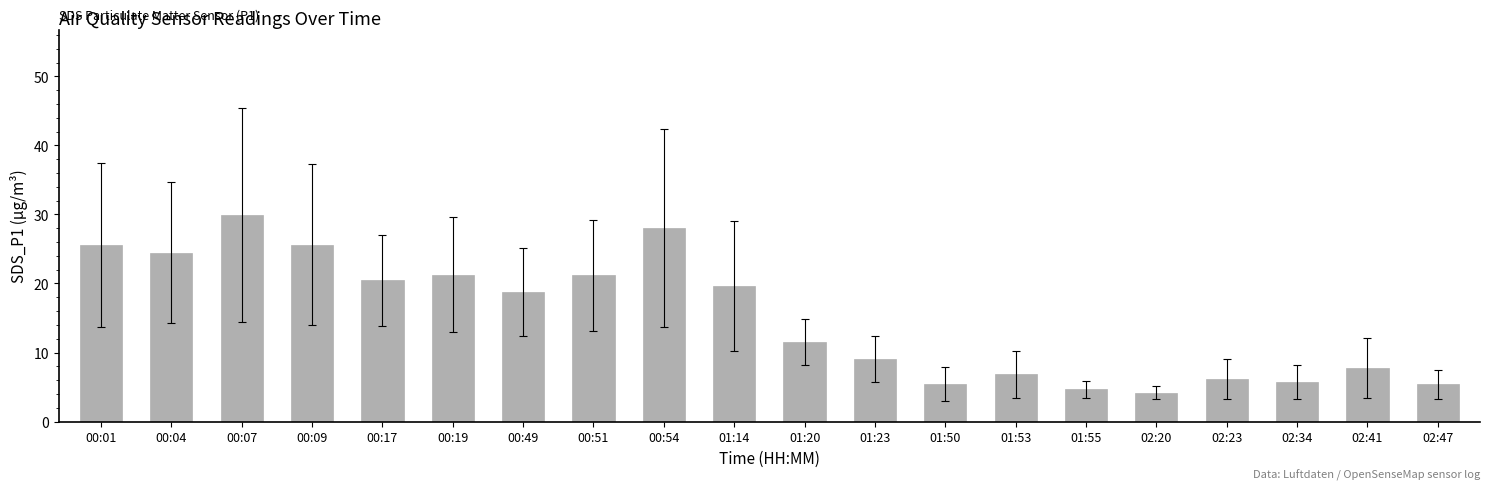

Where does the data first go above 18?

00:01